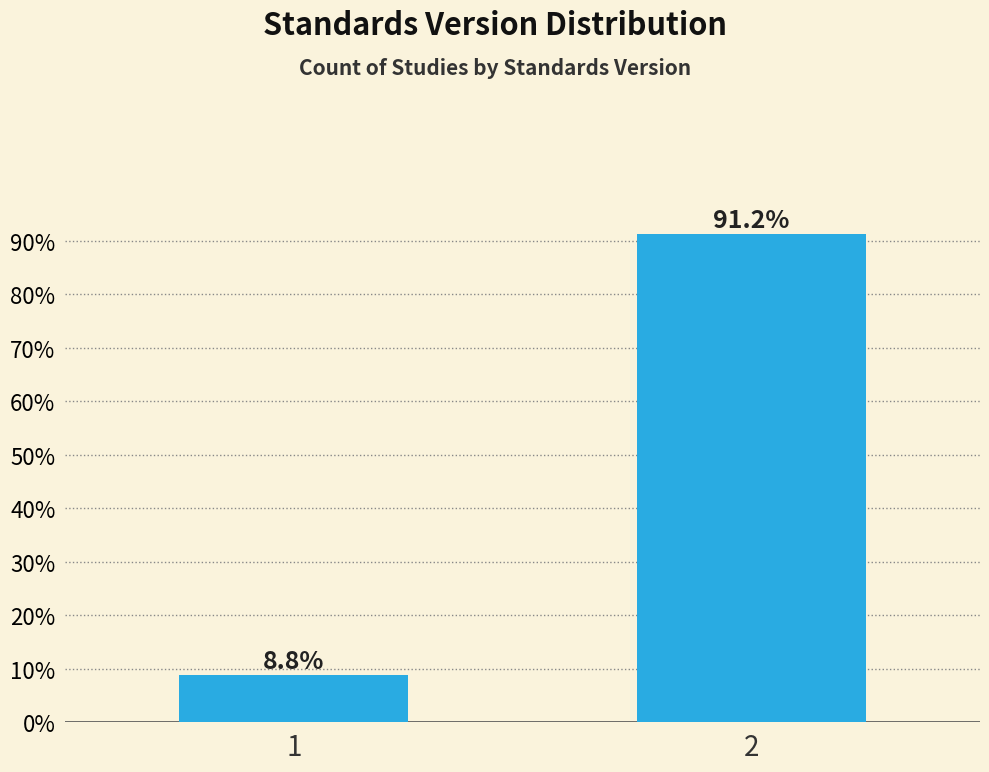

Reading right to left, transcribe all the data shown in this chart.

2=91.2	1=8.8